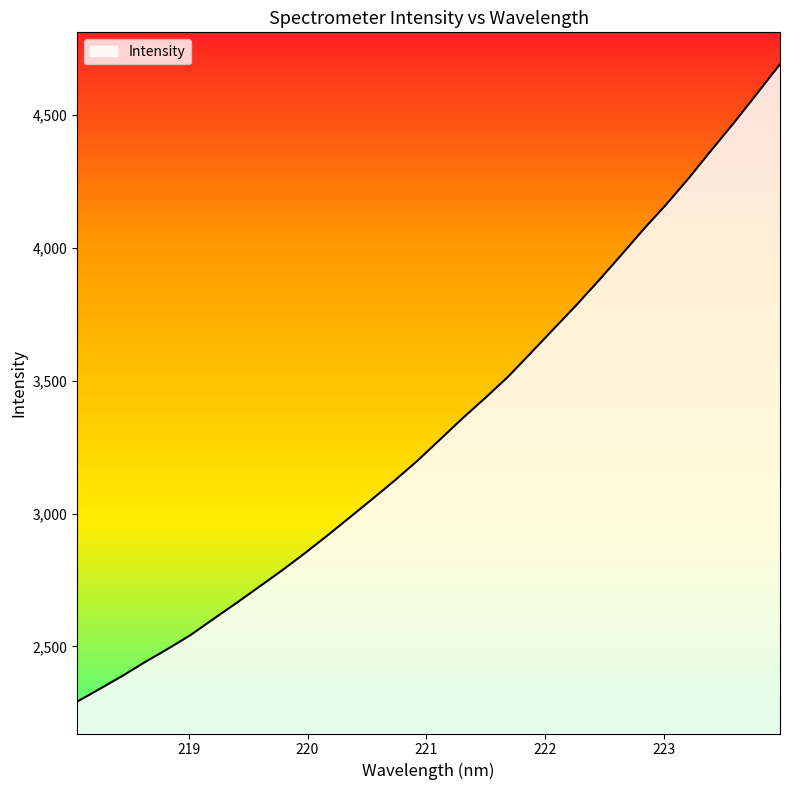

Count the number of categories in the chart.

32